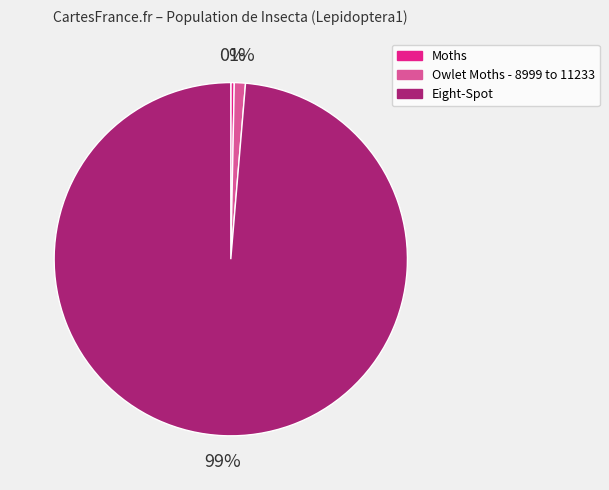

True or false: Moths accounts for 5% of the total.

False